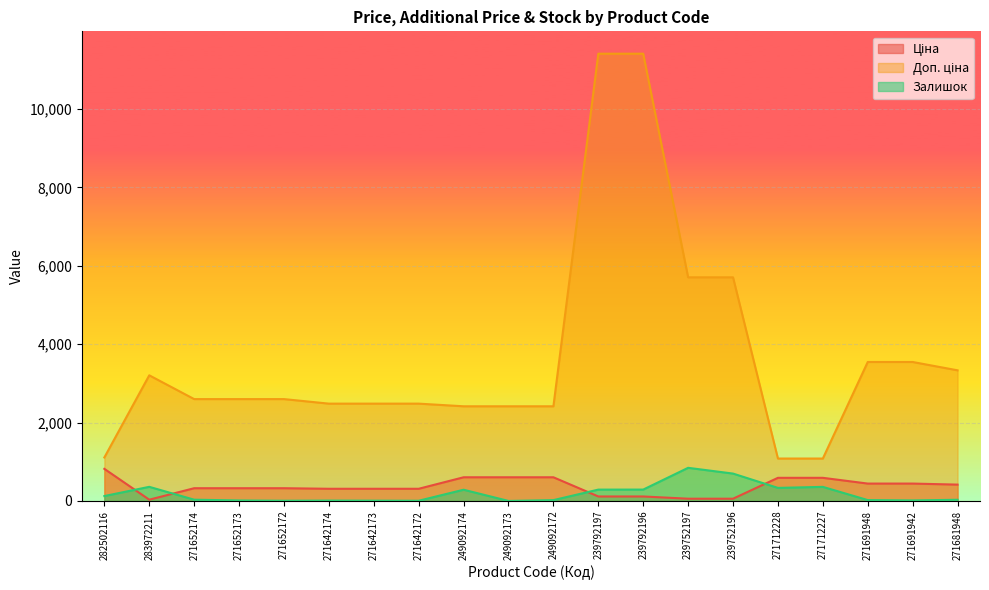

List the labels in order of Залишок value, largest first.

239752197, 239752196, 283972211, 271712227, 271712228, 239792196, 239792197, 249092174, 282502116, 271652174, 271681948, 271691948, 249092172, 271691942, 271652173, 271642174, 271642173, 271652172, 271642172, 249092173